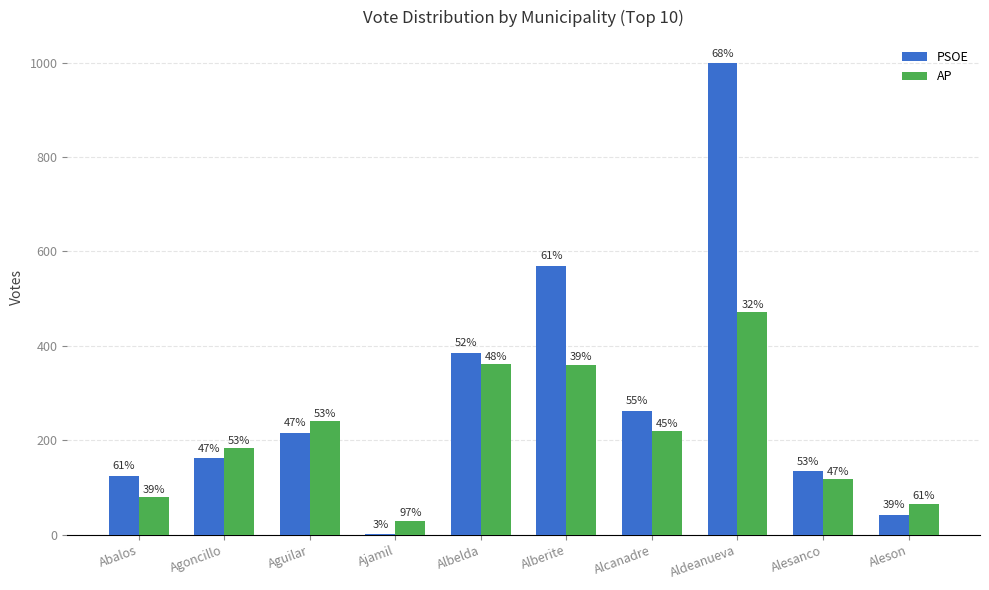

What is the difference between the highest and lowest values at Abalos?

45